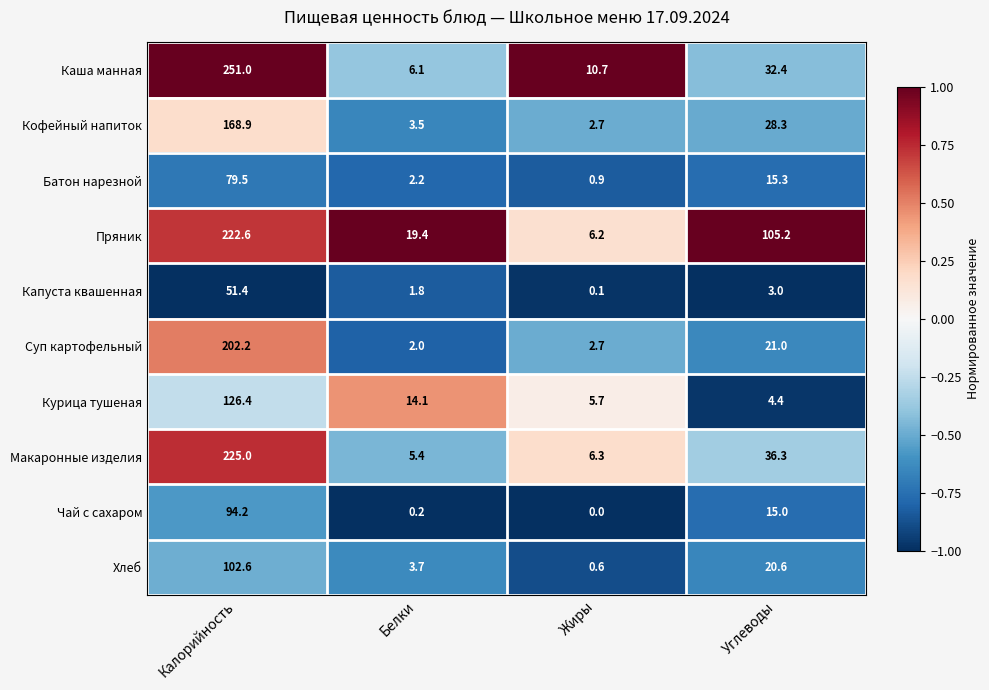

List the series in order of their peak value, lowest first.

Капуста квашенная, Батон нарезной, Чай с сахаром, Хлеб, Курица тушеная, Кофейный напиток, Суп картофельный, Пряник, Макаронные изделия, Каша манная